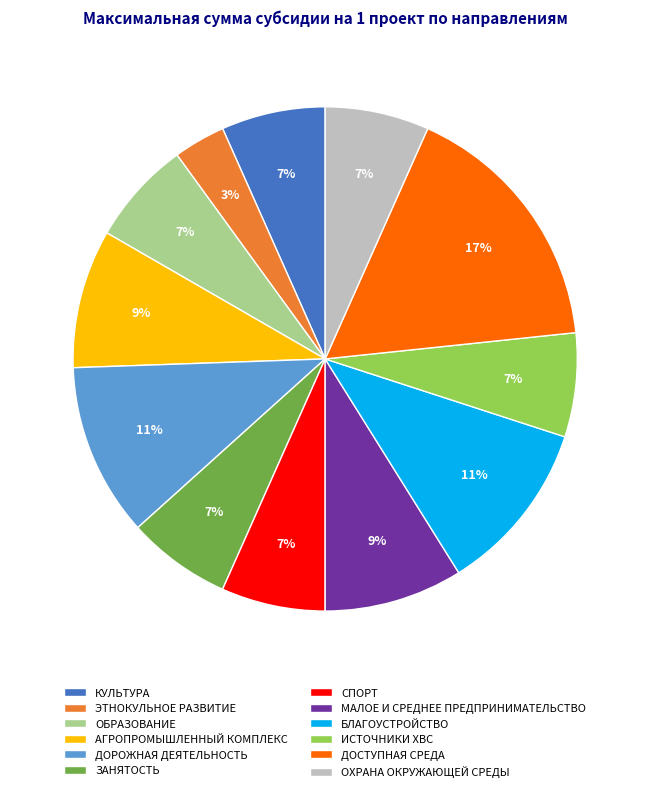

What is the ratio of the value at АГРОПРОМЫШЛЕННЫЙ КОМПЛЕКС to the value at ЗАНЯТОСТЬ?

1.3